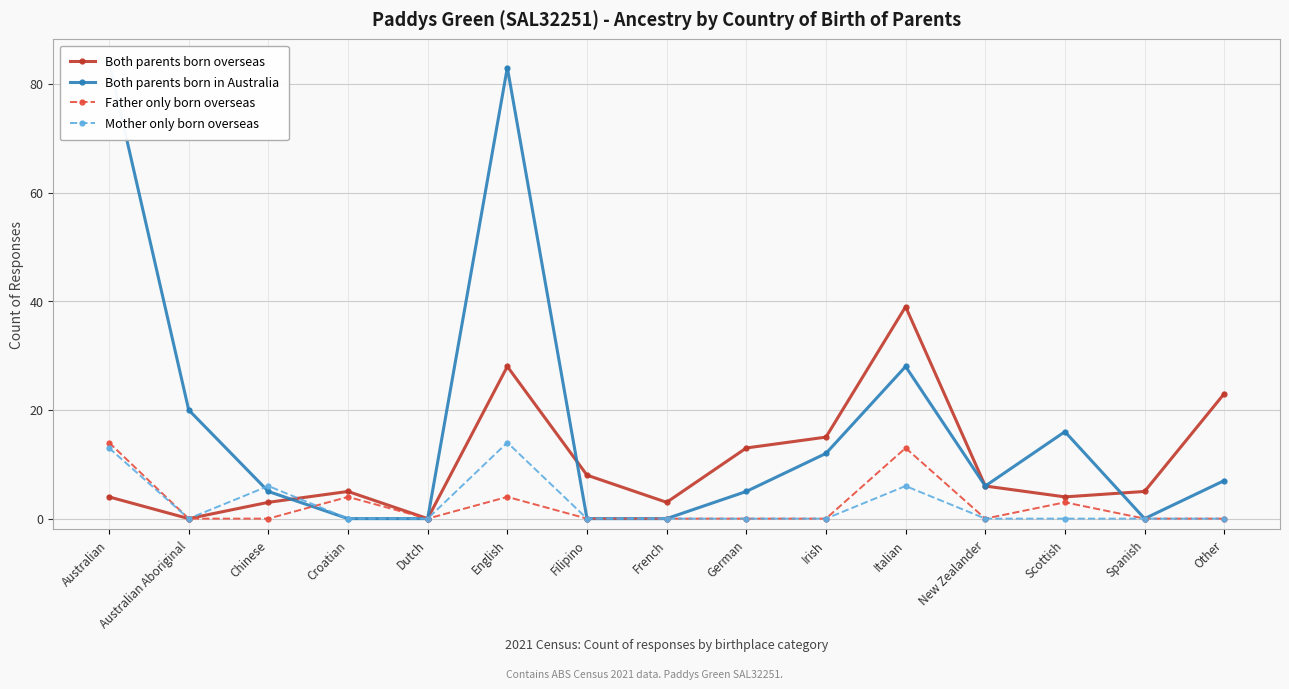

Which series has the largest total across all categories?

Both parents born in Australia